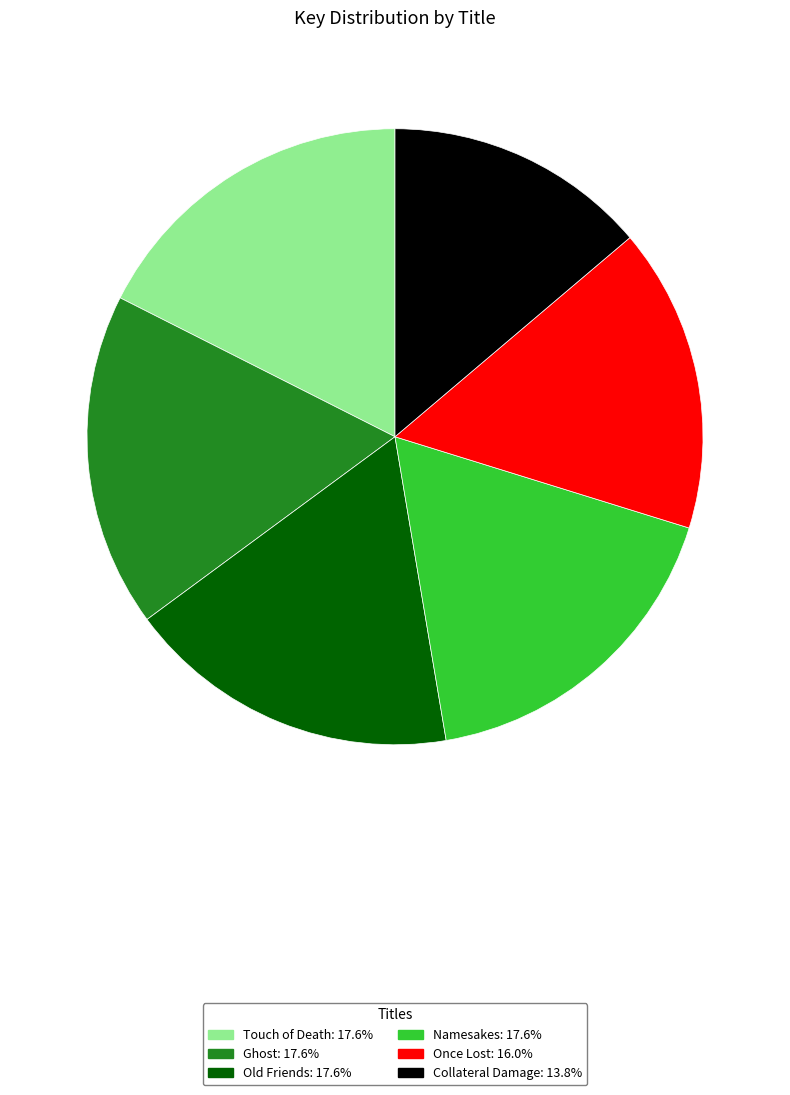

The Collateral Damage slice represents 7% of the pie. True or false?

False